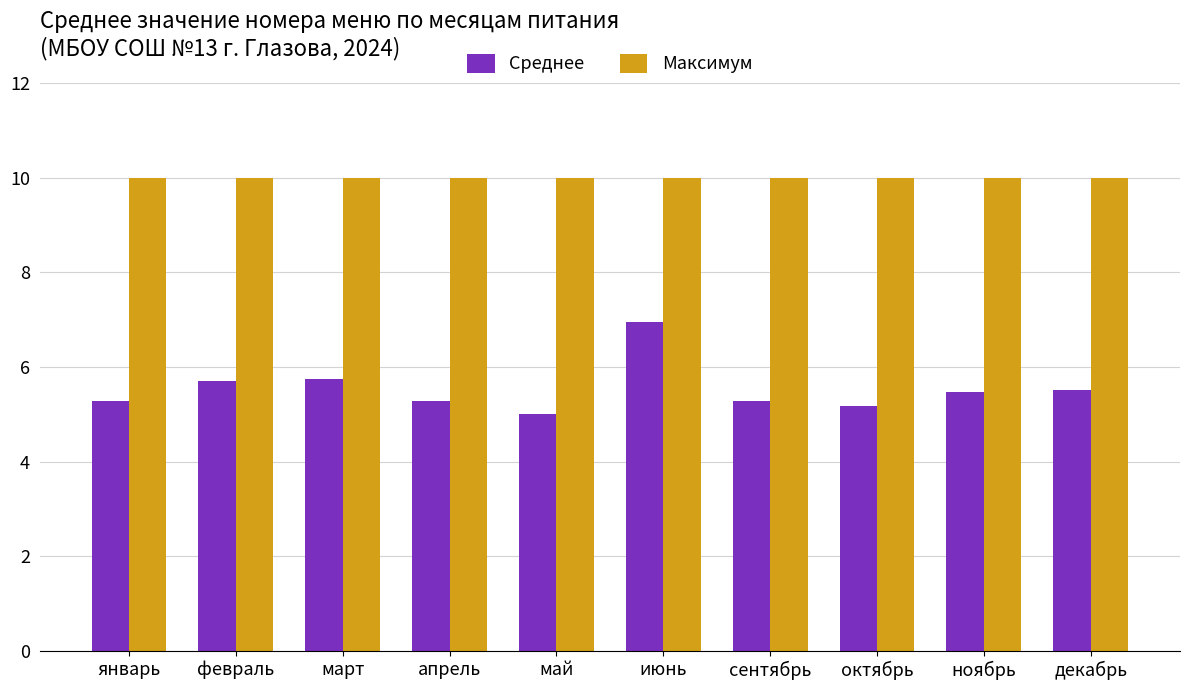

What is the difference between the highest and lowest values at май?

5.0